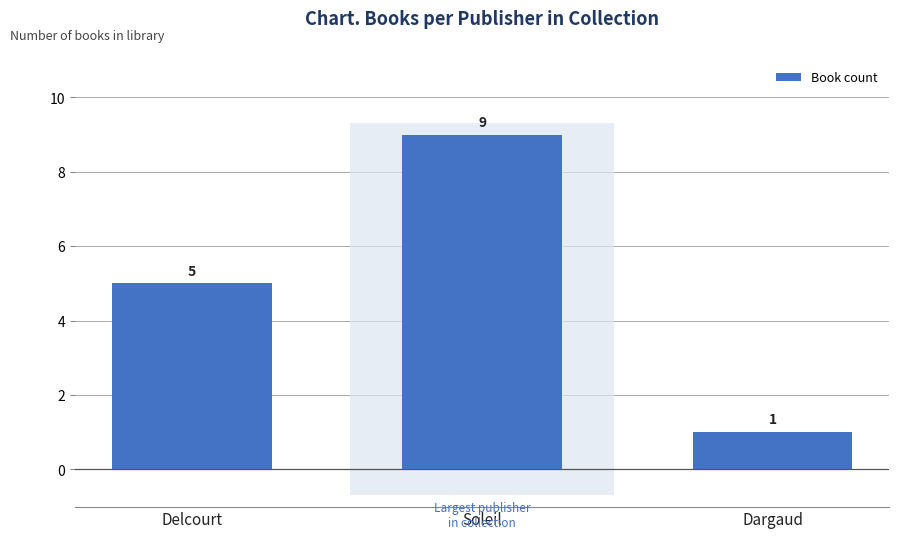

Between Soleil and Dargaud, which is larger?

Soleil